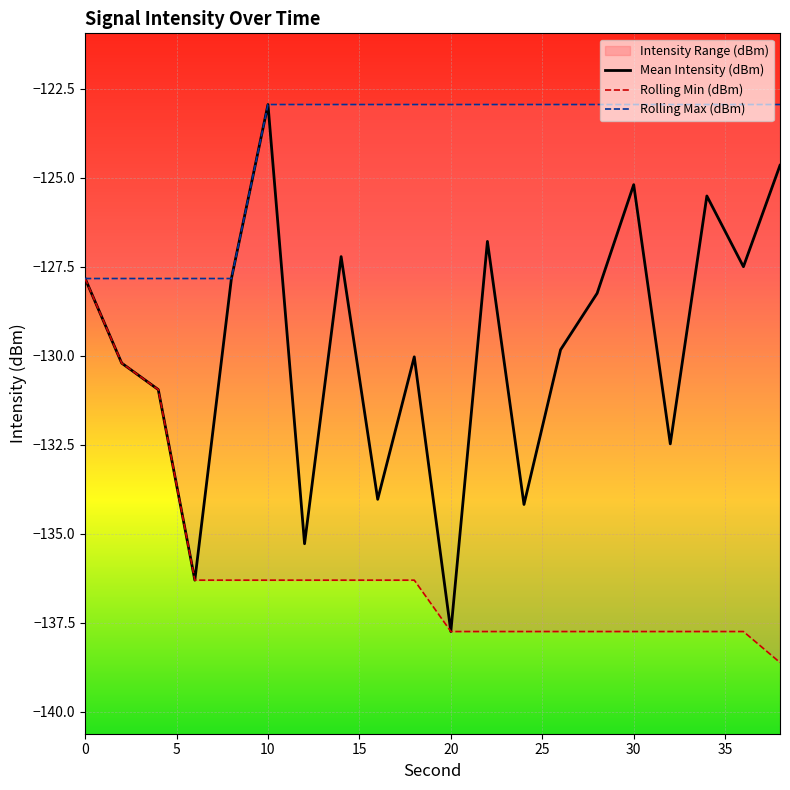

What is the difference between the second highest and minimum values in the Rolling Max (dBm) series?

4.9